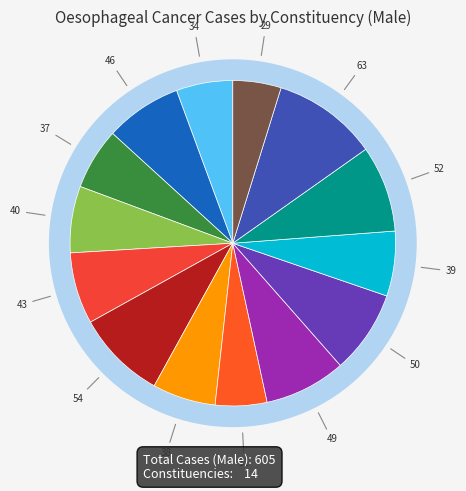

To the nearest percent, what percentage of the pie is North Antrim?

9%